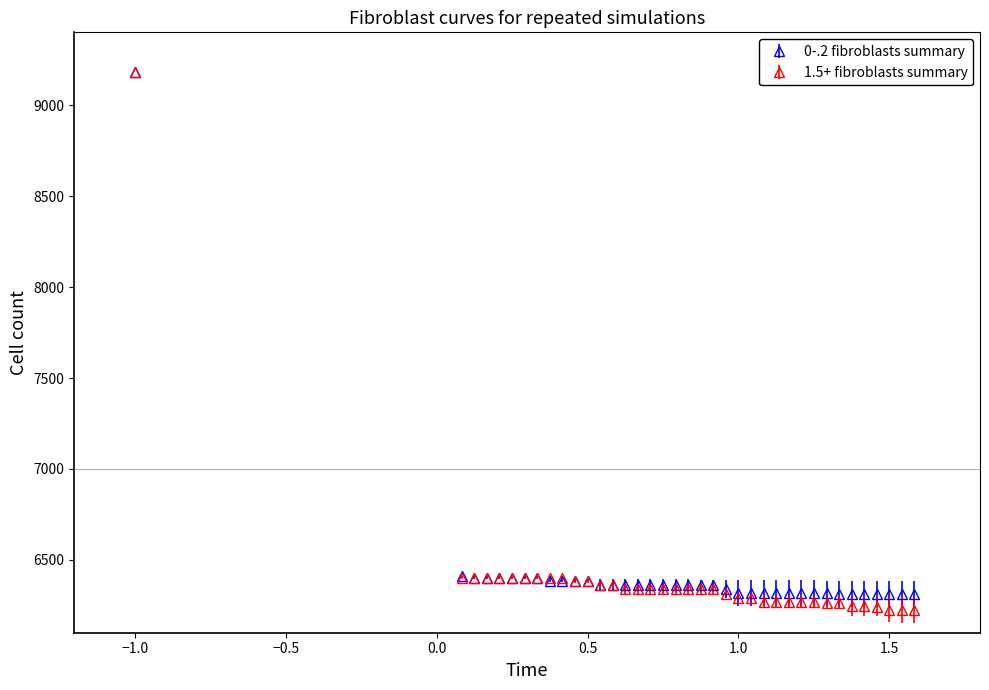

Which series has the widest spread of values?

1.5+ fibroblasts summary